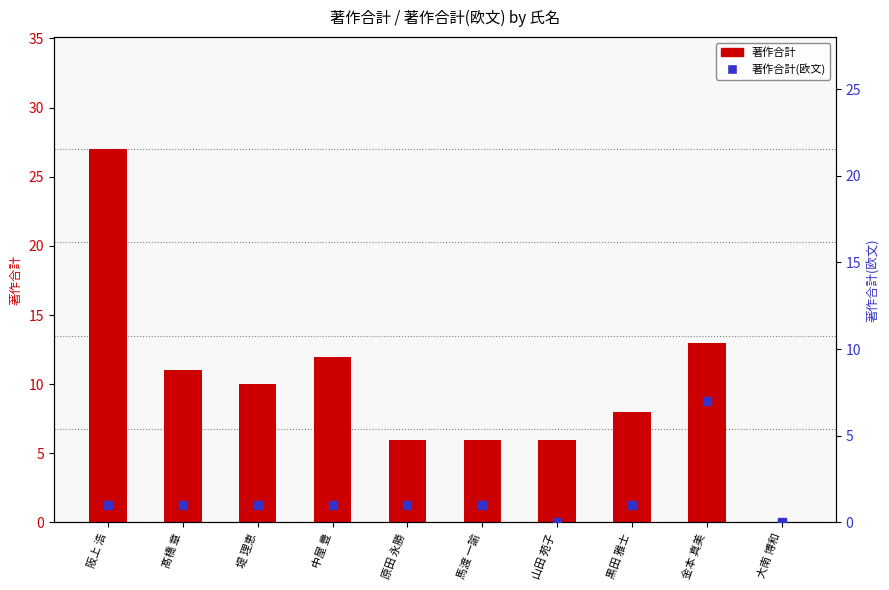

Is the value of 著作合計 at 馬渡 一諭 greater than the value of 著作合計(欧文) at 原田 永勝?

Yes